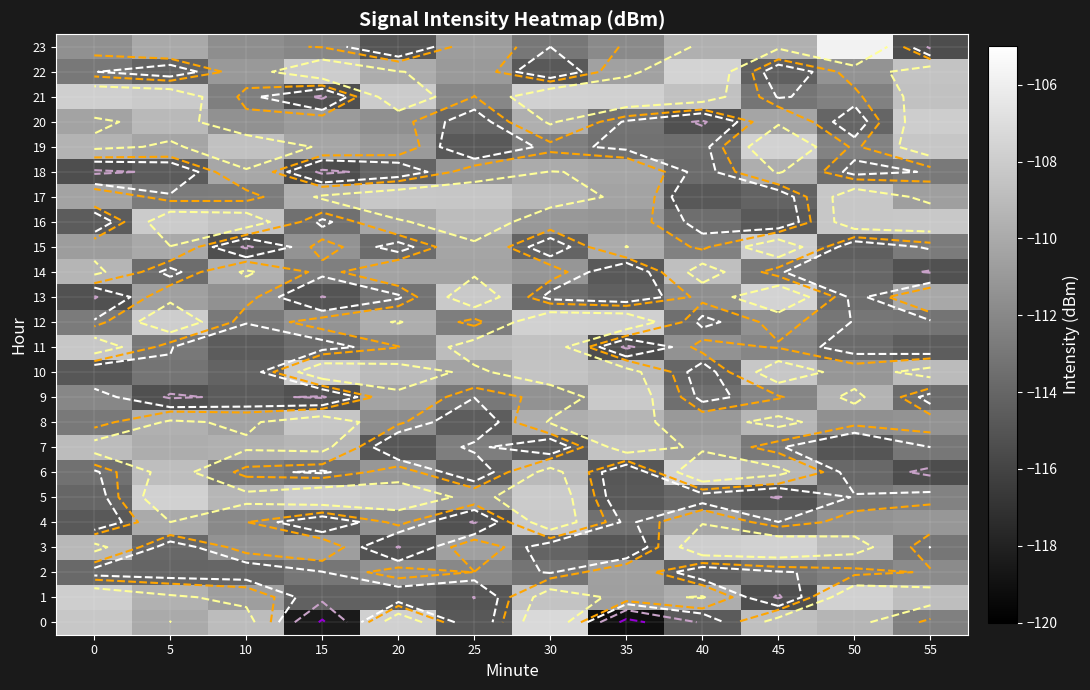

What is the sum of all 15 values?

-1343.1